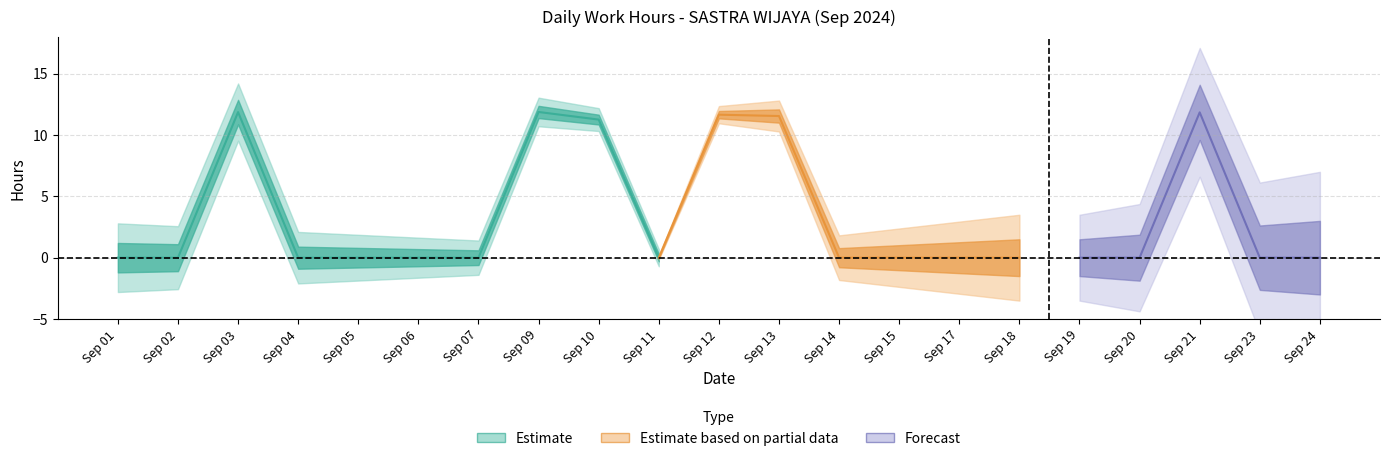

What is the change in value from 3 to 11?

-11.9